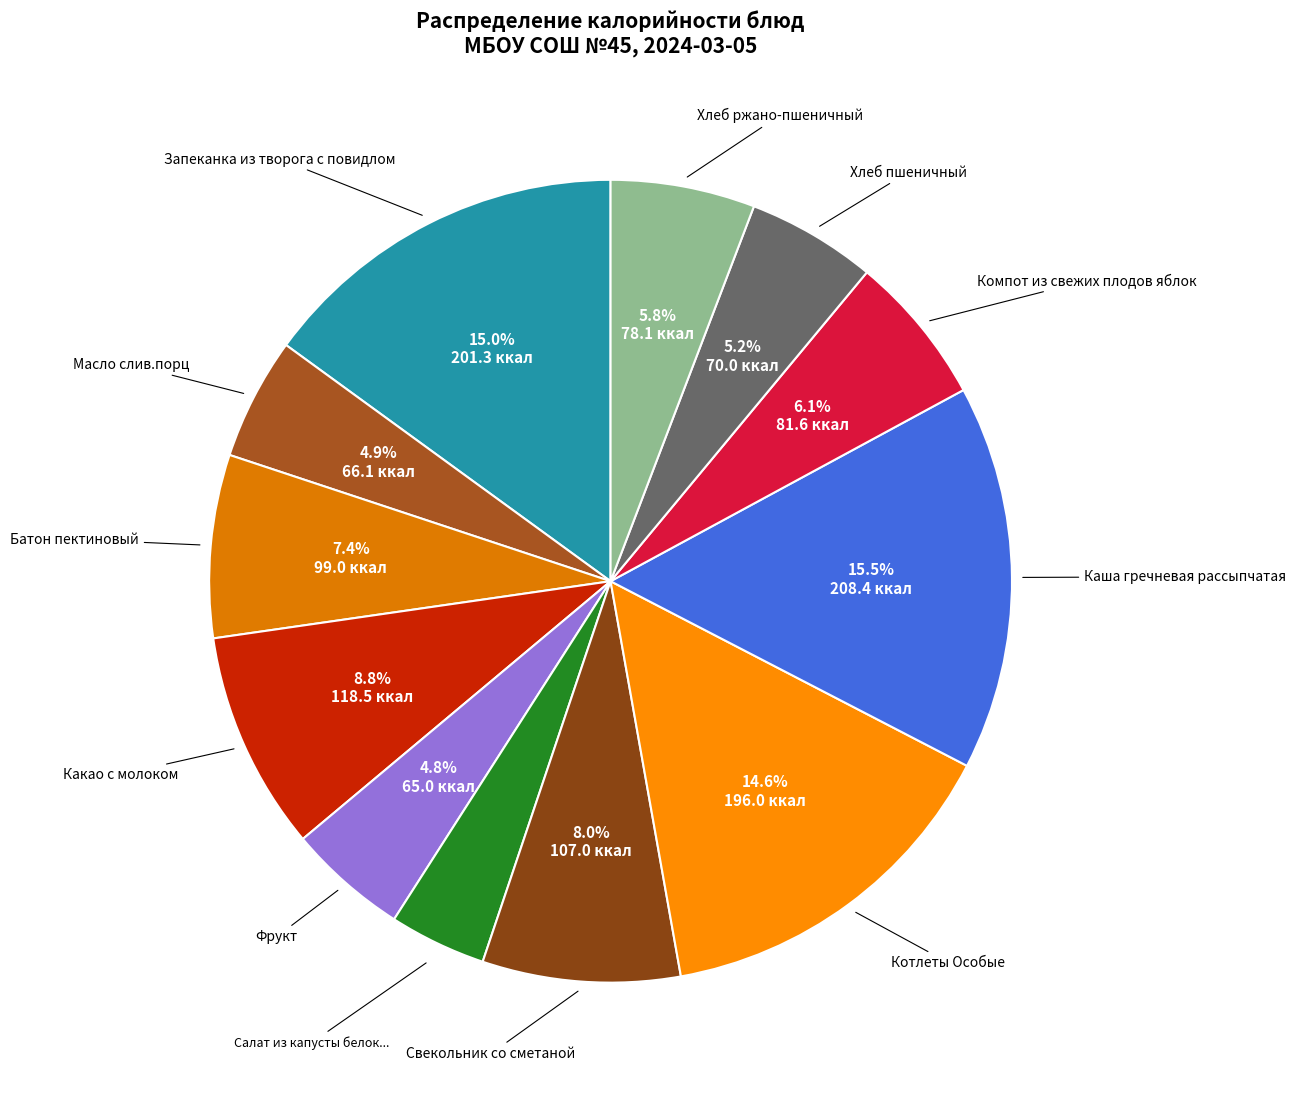

How many slices are in this pie chart?

12